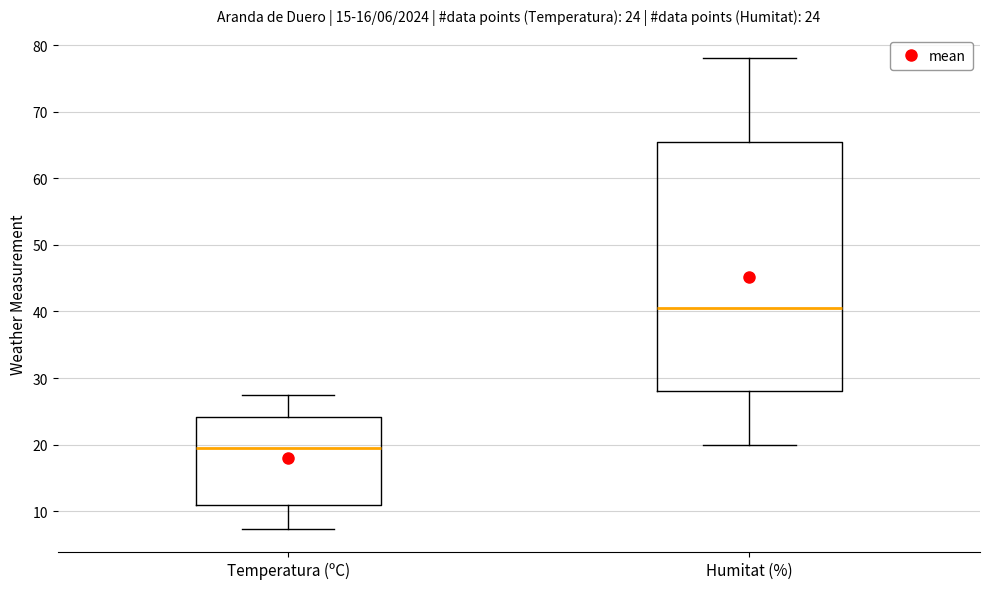

Which box is the tallest, from its lower edge to its upper edge?

Humitat (%)